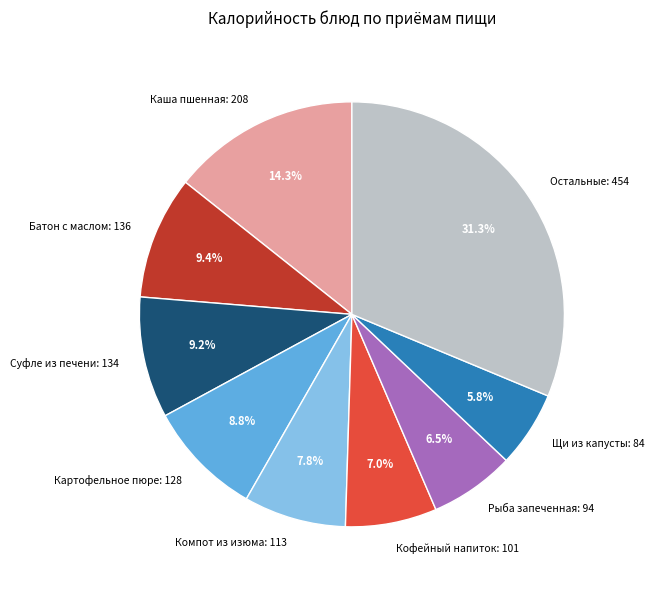

What percentage is NOT represented by Остальные: 454?

68.7%